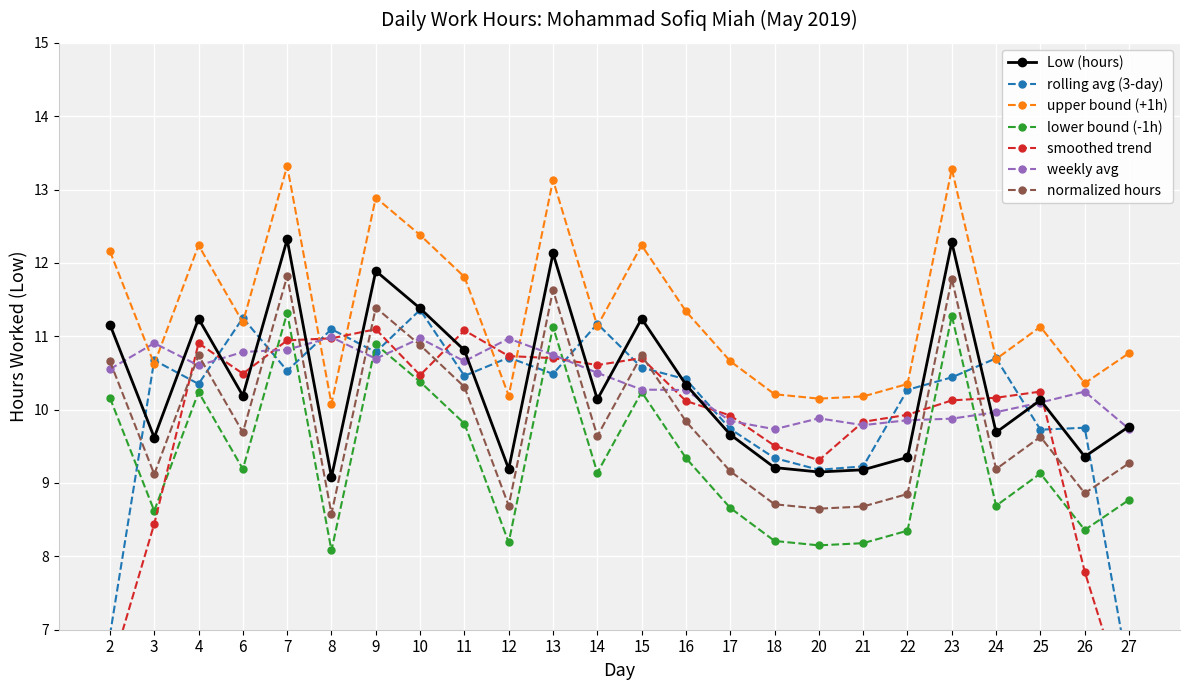

Which has a higher value, 10 or 6?

10